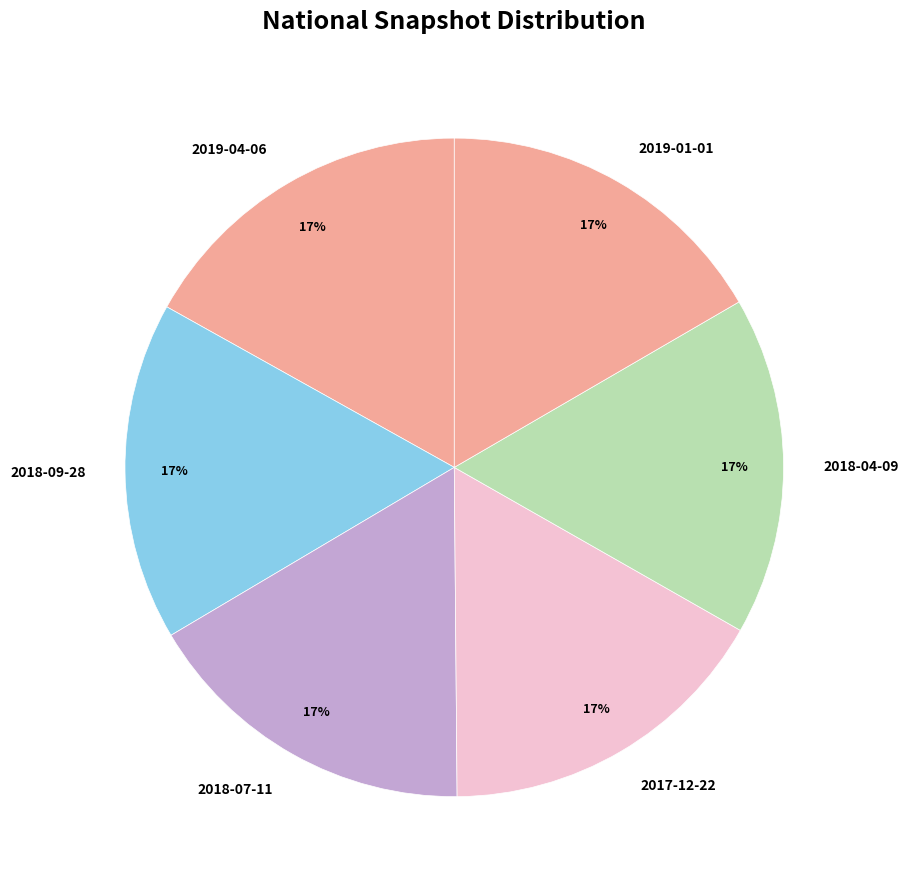

How many segments does this pie chart have?

6